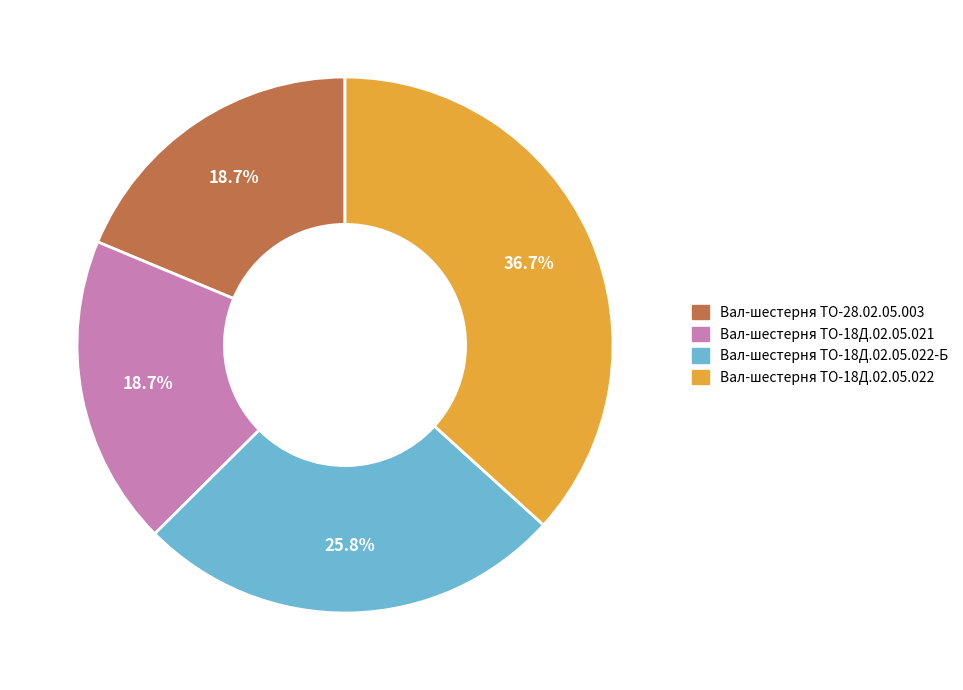

Does any single category account for the majority?

No